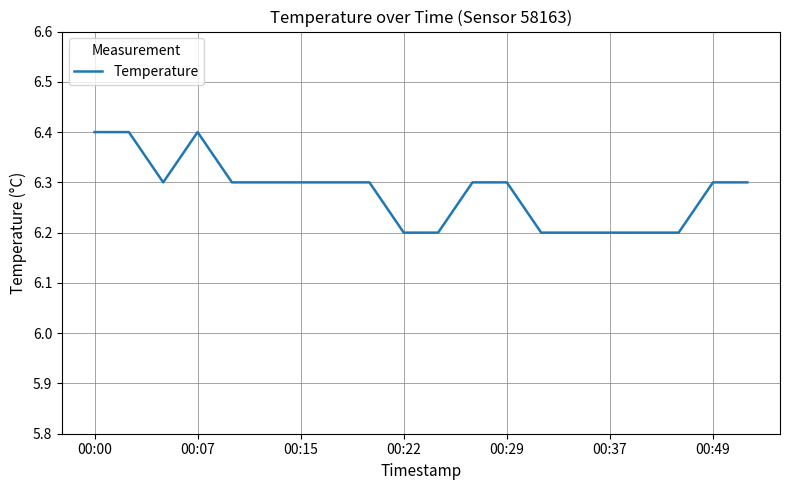

What is the greatest value displayed?

6.4